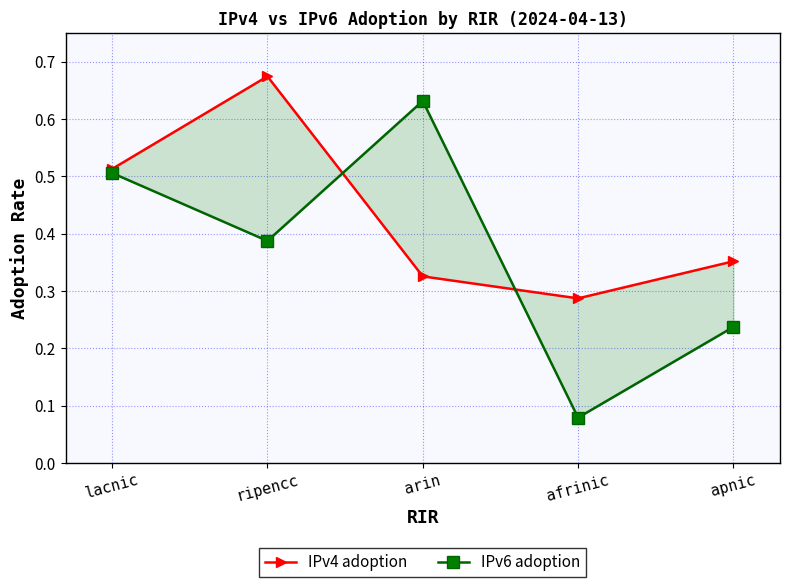

Which series has the largest range (max minus min)?

IPv6 adoption